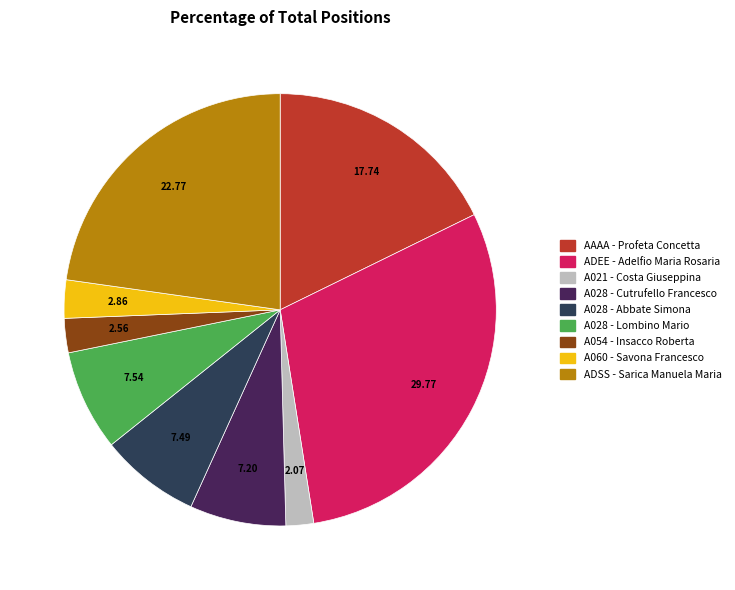

What is the ratio of the value at A028 - Lombino Mario to the value at AAAA - Profeta Concetta?

0.4